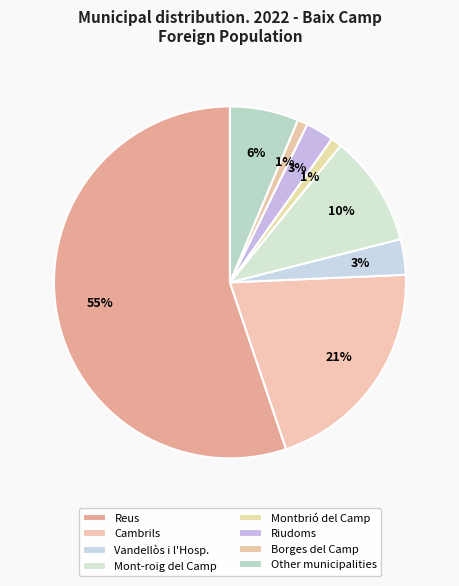

Is there a majority slice in this chart?

Yes